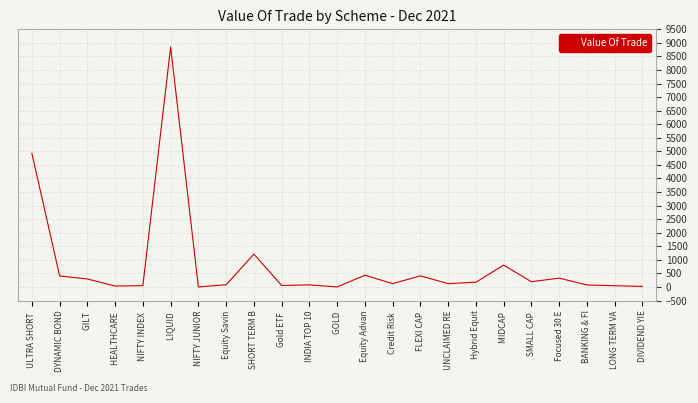

At which category does the chart reach its peak across all series?

LIQUID 